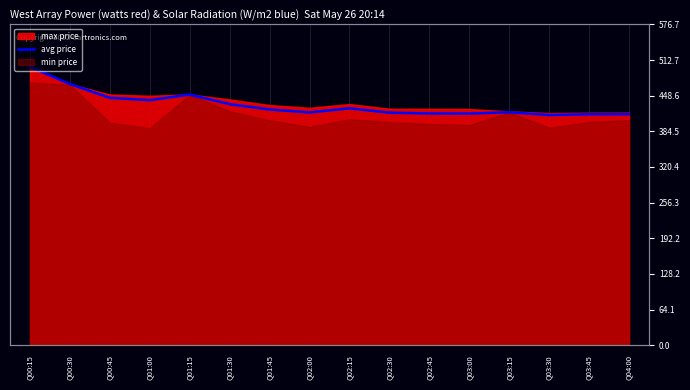

Reading left to right, extract all data points from this chart.

Q00:15=500.5	Q00:30=469.5	Q00:45=444.7	Q01:00=440.6	Q01:15=450.6	Q01:30=433.2	Q01:45=423.8	Q02:00=418.4	Q02:15=425.9	Q02:30=418.0	Q02:45=416.6	Q03:00=416.4	Q03:15=418.8	Q03:30=413.8	Q03:45=415.2	Q04:00=415.1